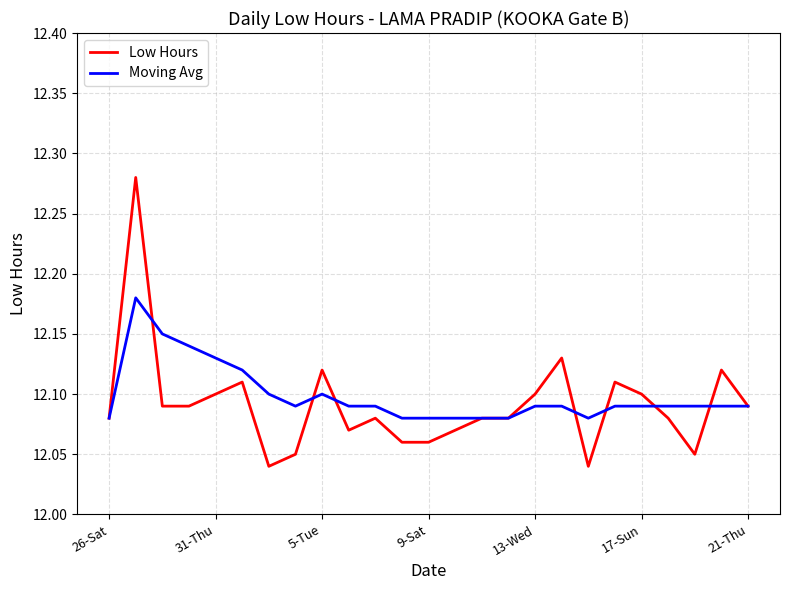

Rank the series by their maximum value, from lowest to highest.

Moving Avg, Low Hours